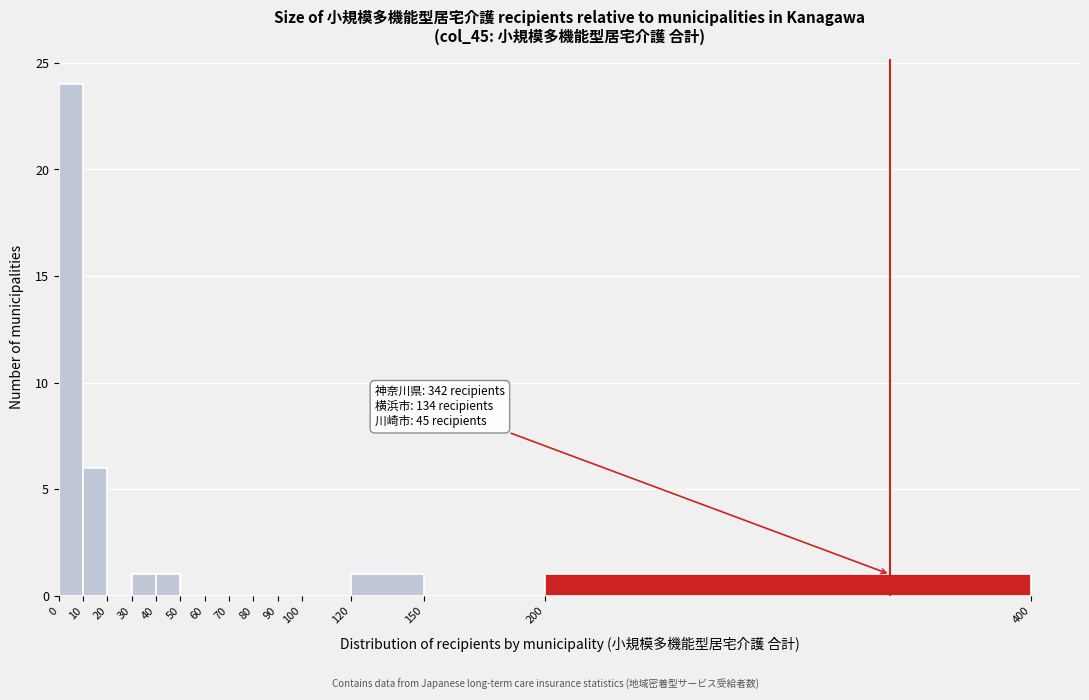

Over which range of the x-axis is the bar tallest?

0 to 10